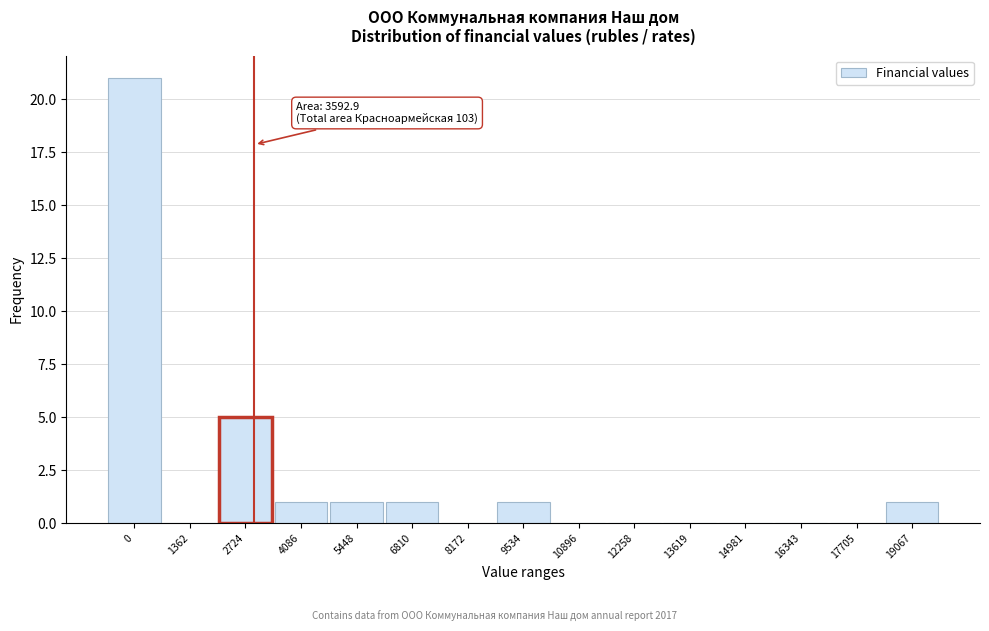

Reading left to right, extract all data points from this chart.

0=21	1362=0	2724=5	4086=1	5448=1	6810=1	8172=0	9534=1	10896=0	12258=0	13619=0	14981=0	16343=0	17705=0	19067=1